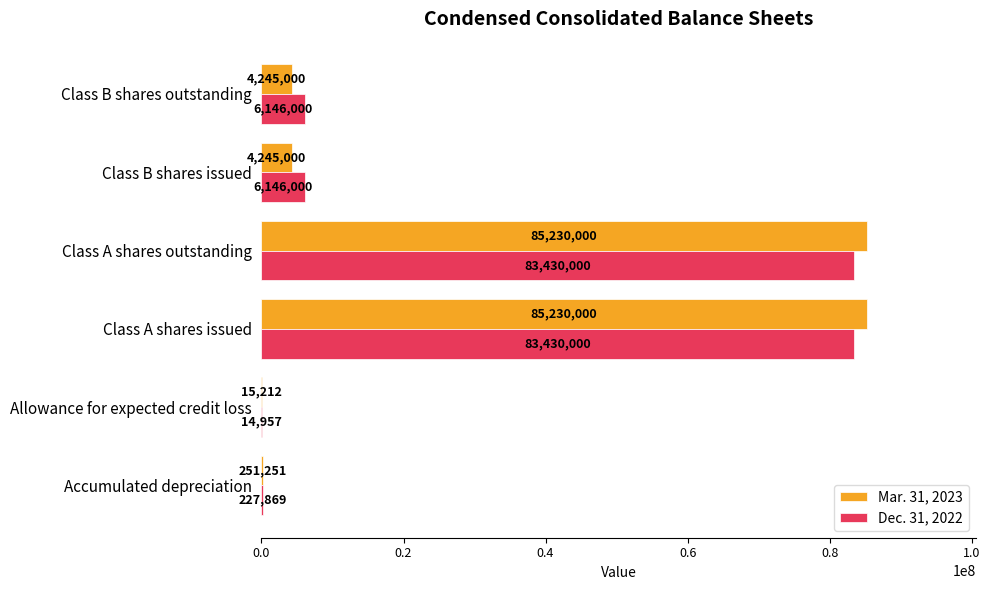

What is the highest value of the Dec. 31, 2022 series?

83430000